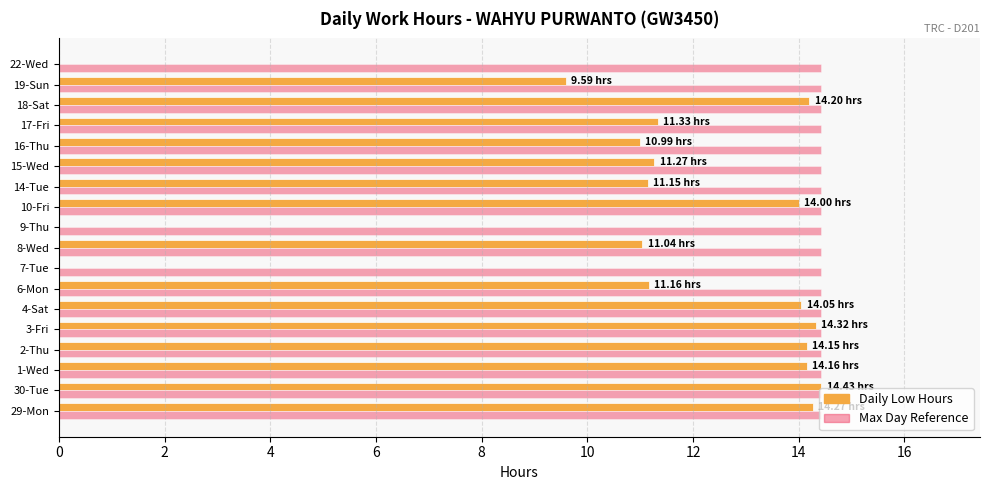

What is the total value across all series at 22-Wed?

14.4